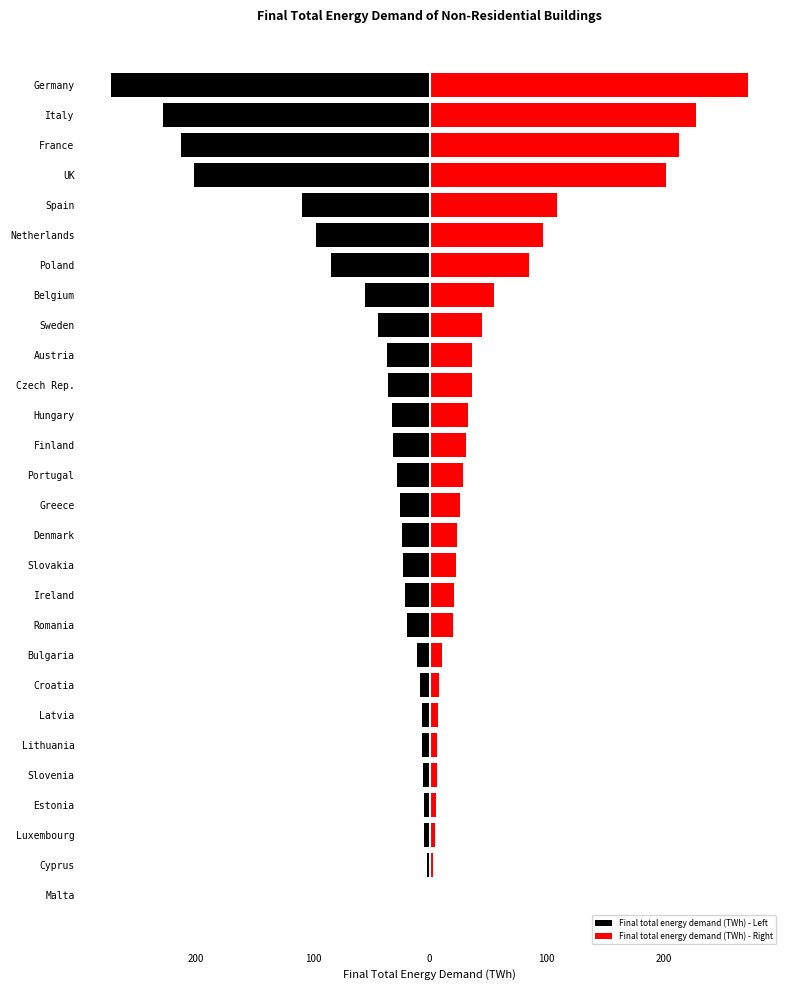

Reading left to right, extract all data points from this chart.

Final total energy demand (TWh) - Left: -0.8	-2.8	-4.9	-5.1	-6.0	-6.6	-7.0	-8.3	-10.7	-19.7	-20.9	-22.7	-23.4	-25.8	-28.4	-31.4	-32.4	-36.1	-36.4	-44.7	-55.3	-85.0	-97.0	-108.9	-202.0	-213.4	-228.3	-272.6
Final total energy demand (TWh) - Right: 0.8	2.8	4.9	5.1	6.0	6.6	7.0	8.3	10.7	19.7	20.9	22.7	23.4	25.8	28.4	31.4	32.4	36.1	36.4	44.7	55.3	85.0	97.0	108.9	202.0	213.4	228.3	272.6